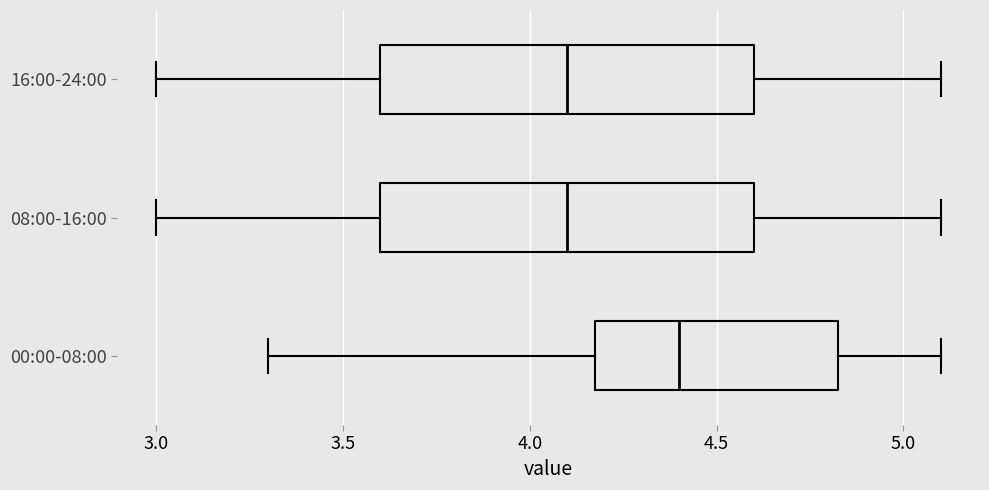

Reading bottom to top, read every box against the x-axis: the position of its median line, the range the box covers, and the ends of its whiskers. The values are not printed on the chart, so give them approximately, as read against the axis.

00:00-08:00: median 4.40, box 4.20 to 4.85, whiskers 3.30 to 5.10
08:00-16:00: median 4.10, box 3.60 to 4.60, whiskers 3.00 to 5.10
16:00-24:00: median 4.10, box 3.60 to 4.60, whiskers 3.00 to 5.10